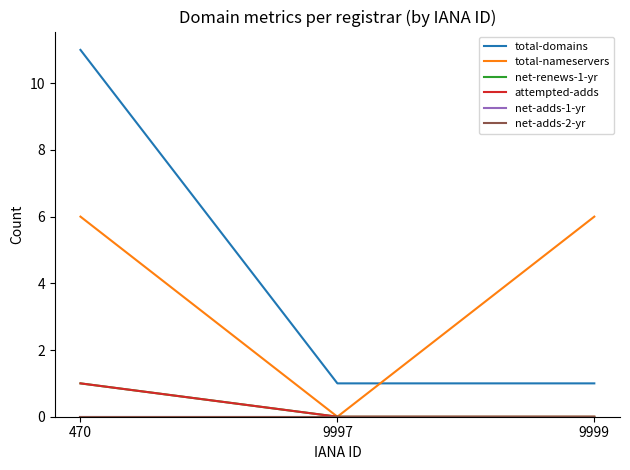

What is the maximum value for attempted-adds?

1